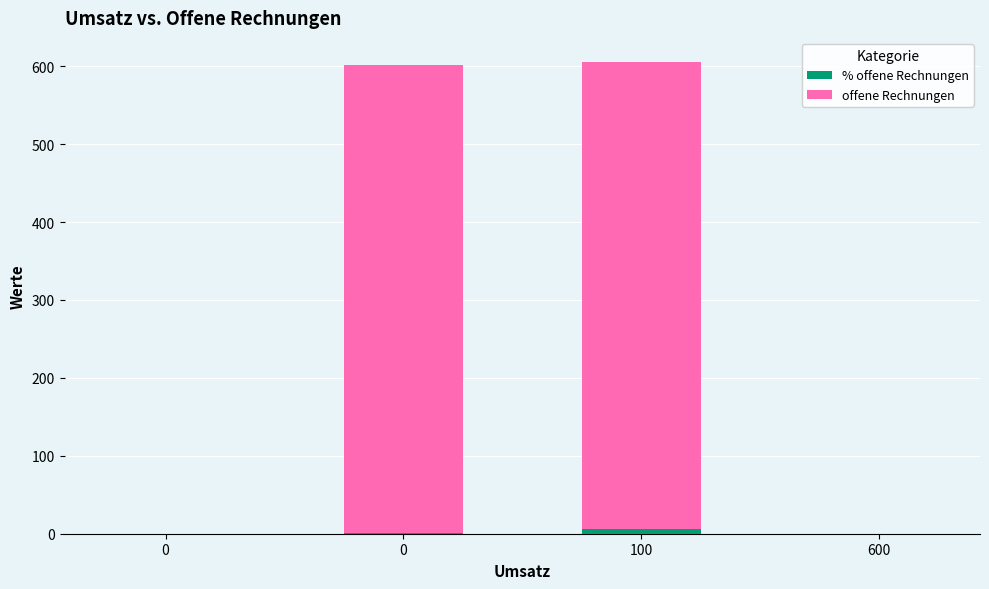

Is it true that % offene Rechnungen equals -2 at 600?

False